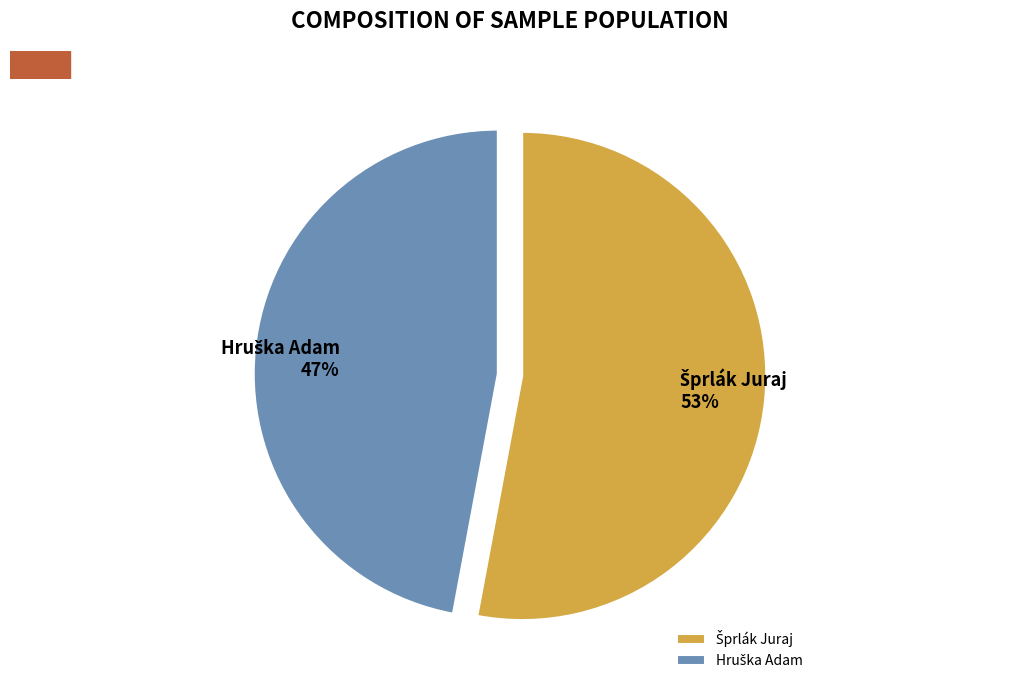

Is there any slice that represents more than half of the pie?

Yes